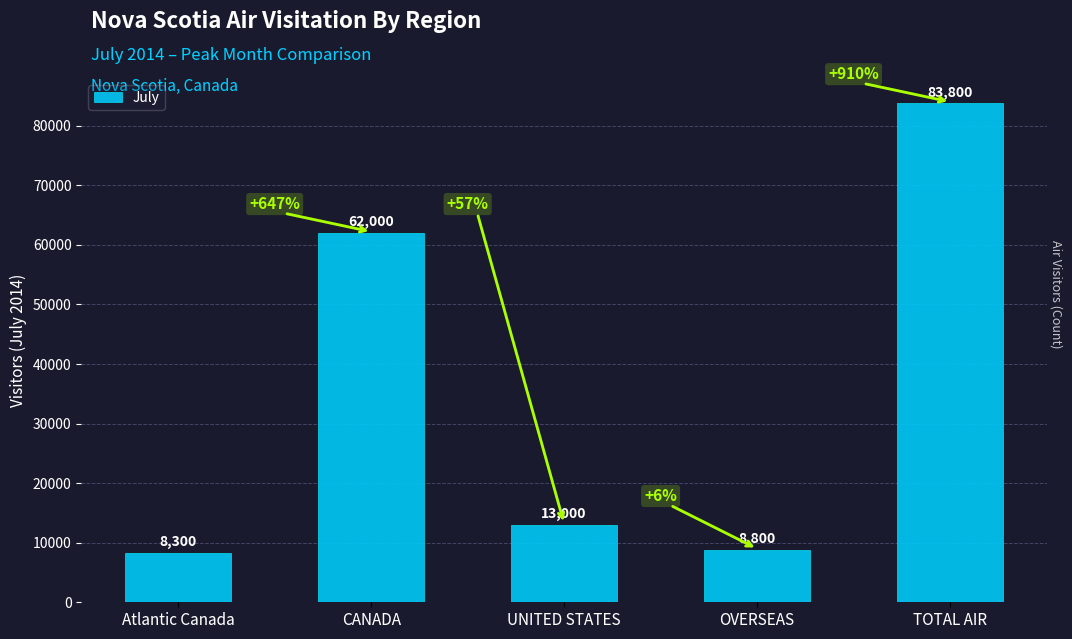

Reading right to left, what are all the values shown in this chart?

83800	8800	13000	62000	8300